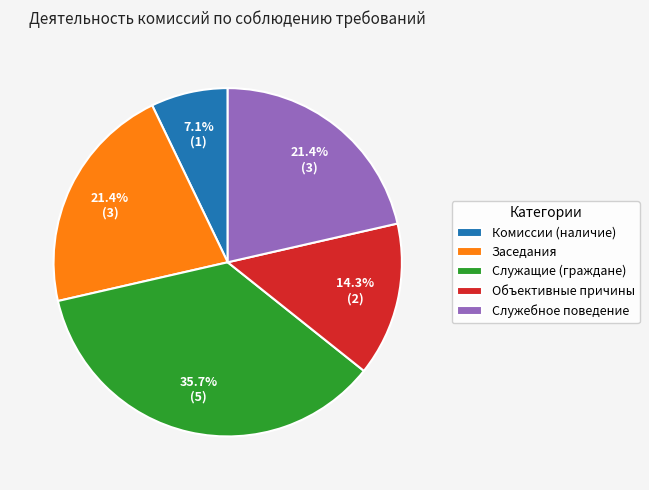

Combined, what portion of the pie is Служебное поведение and Объективные причины?

35.7%